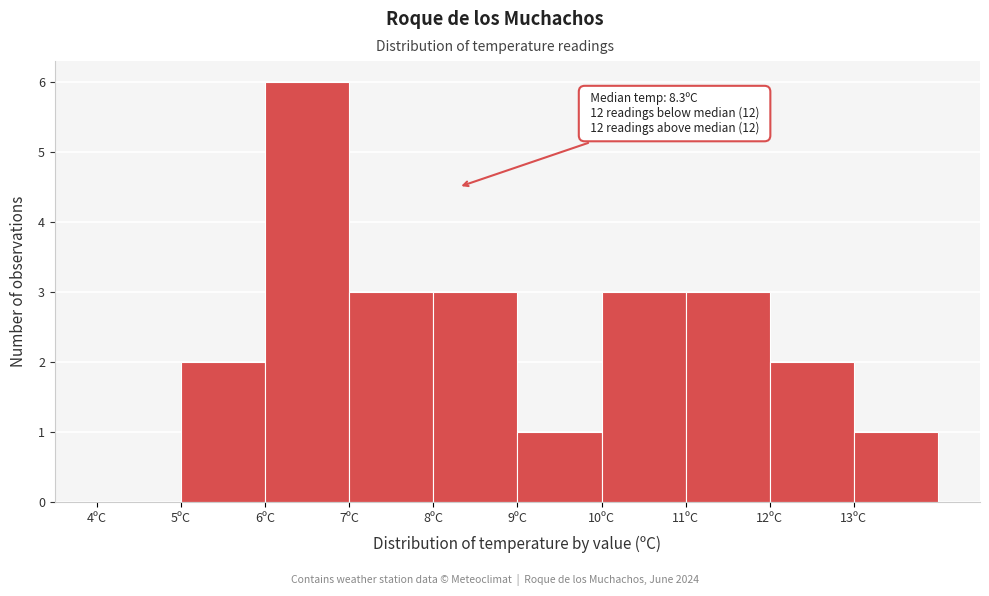

Over which range of the x-axis is the bar tallest?

6 to 7